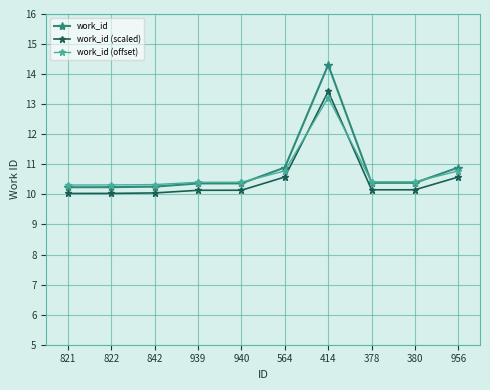

What is the sum of all work_id (scaled) values?

105.3